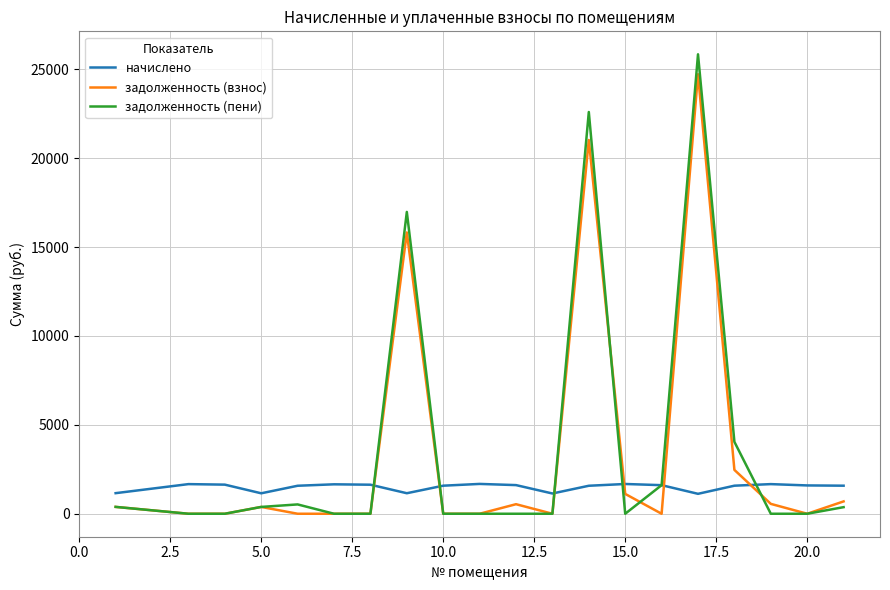

What is the minimum value for начислено?

1120.9